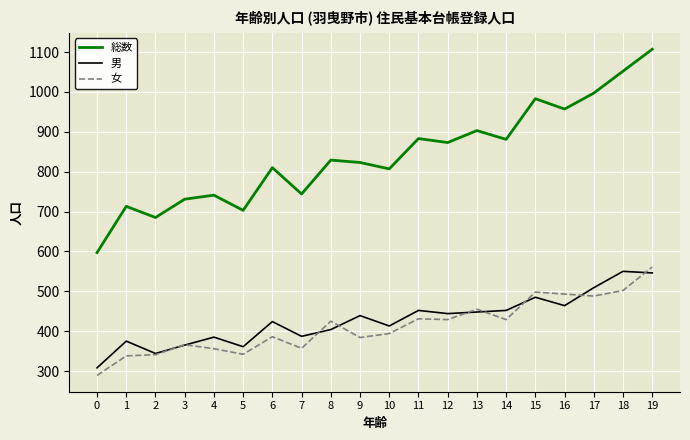

What is the maximum value for 女?

561